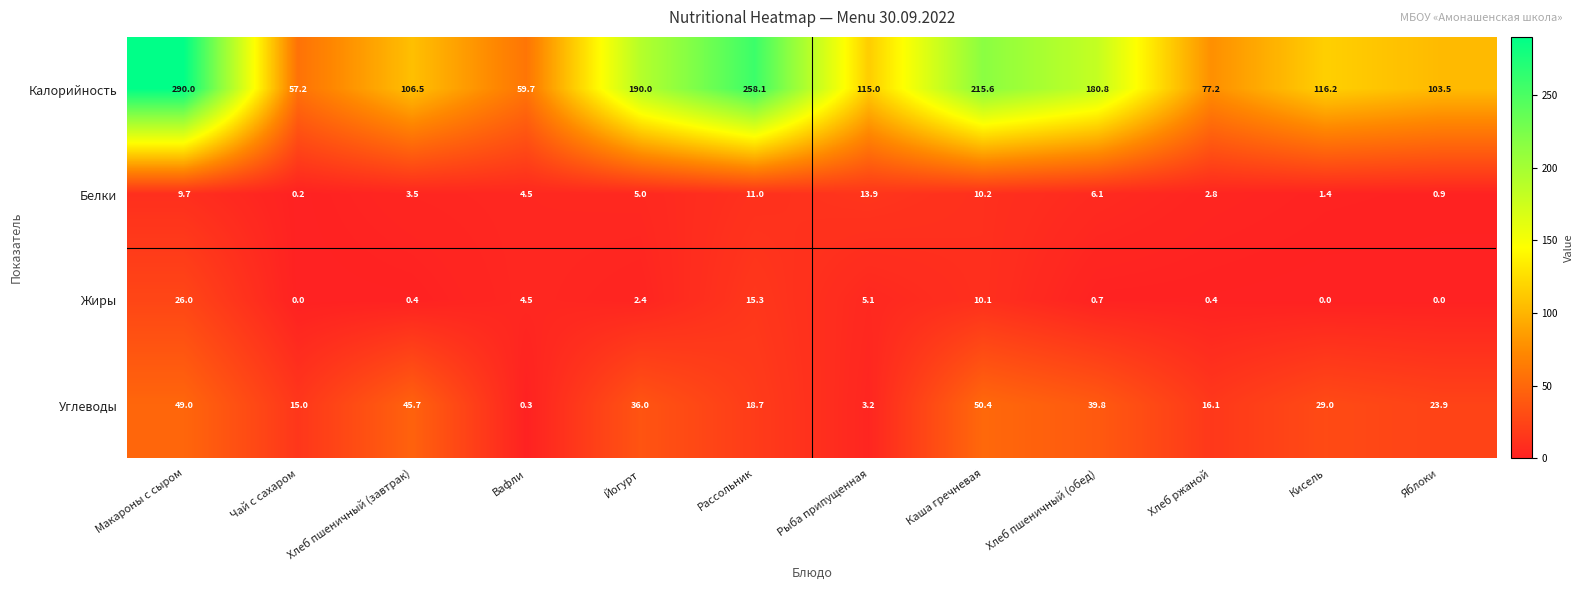

Where does the Жиры series first go above 2?

Макароны с сыром